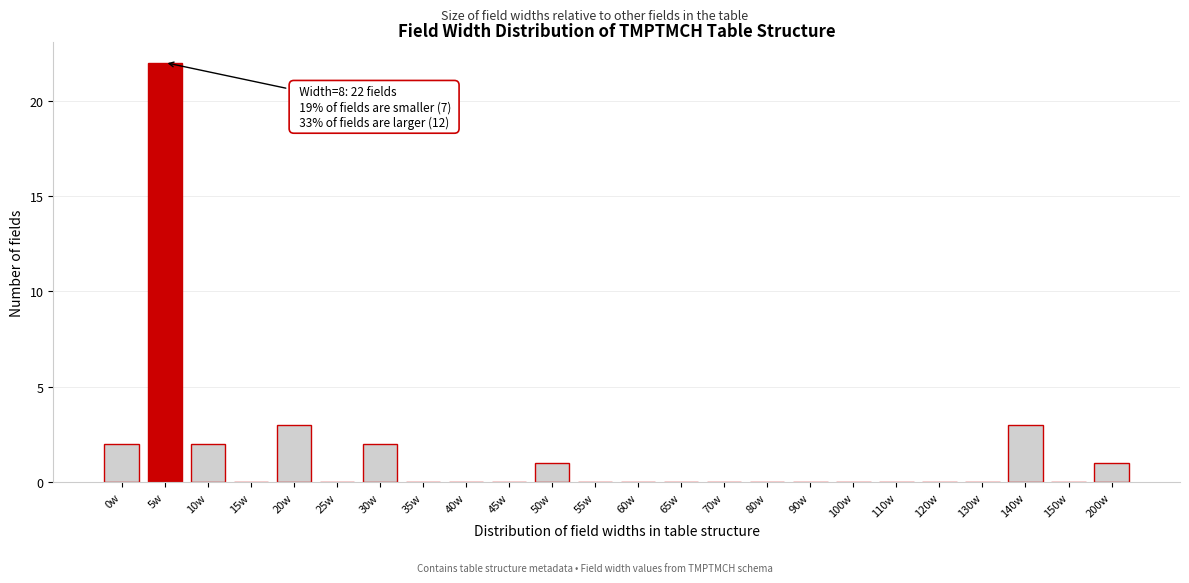

Reading right to left, list all the values displayed in this chart.

200w=1	150w=0	140w=3	130w=0	120w=0	110w=0	100w=0	90w=0	80w=0	70w=0	65w=0	60w=0	55w=0	50w=1	45w=0	40w=0	35w=0	30w=2	25w=0	20w=3	15w=0	10w=2	5w=22	0w=2